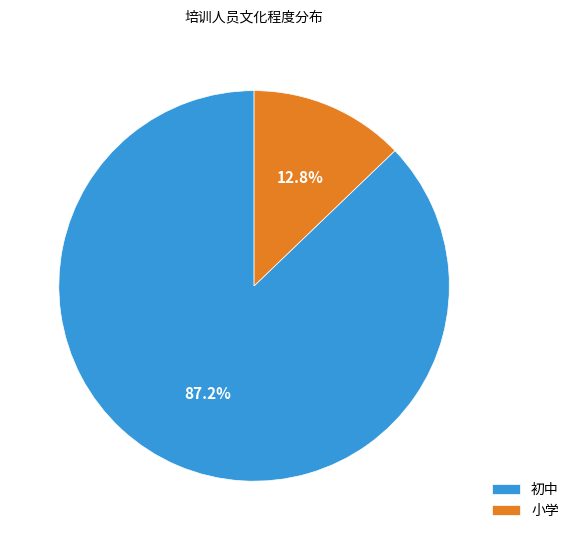

How many segments does this pie chart have?

2